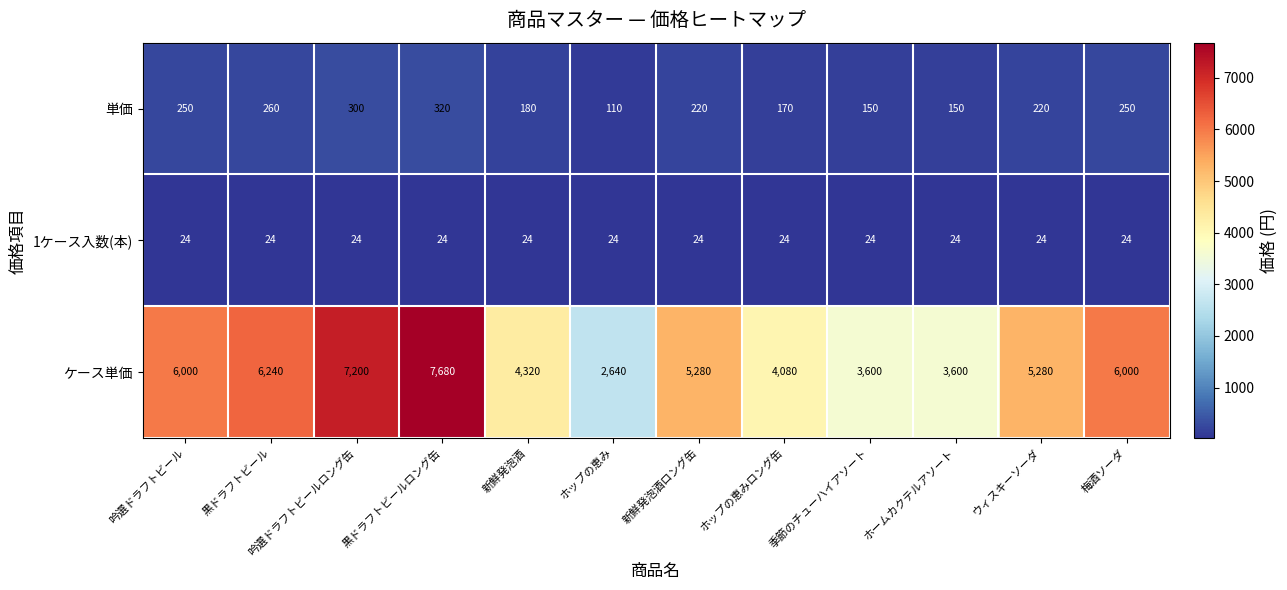

What is the sum of the 1ケース入数(本) values at 黒ドラフトビールロング缶 and 新鮮発泡酒ロング缶?

48